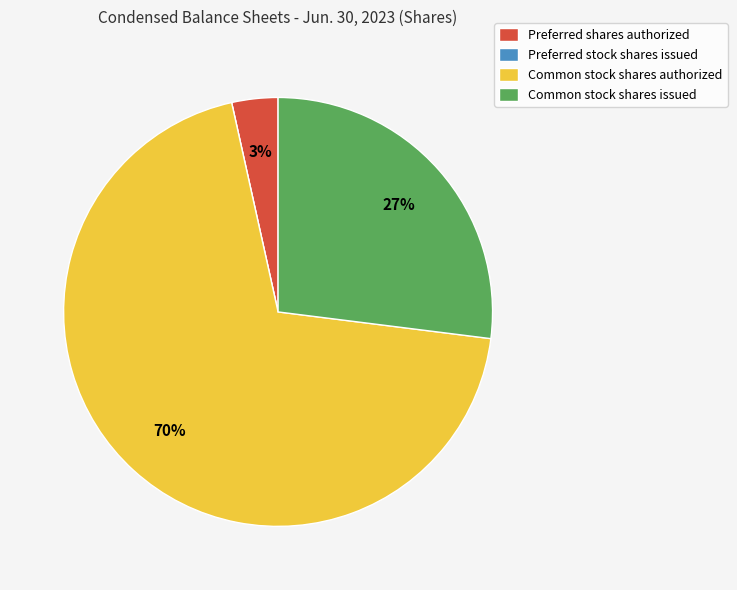

Does any single category account for the majority?

Yes